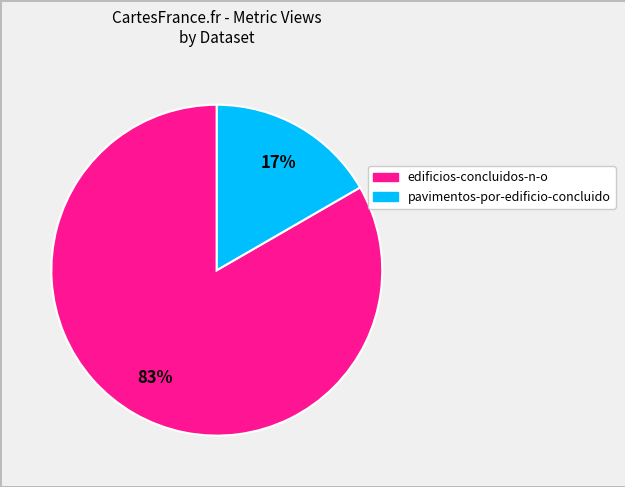

Is there any slice that represents more than half of the pie?

Yes